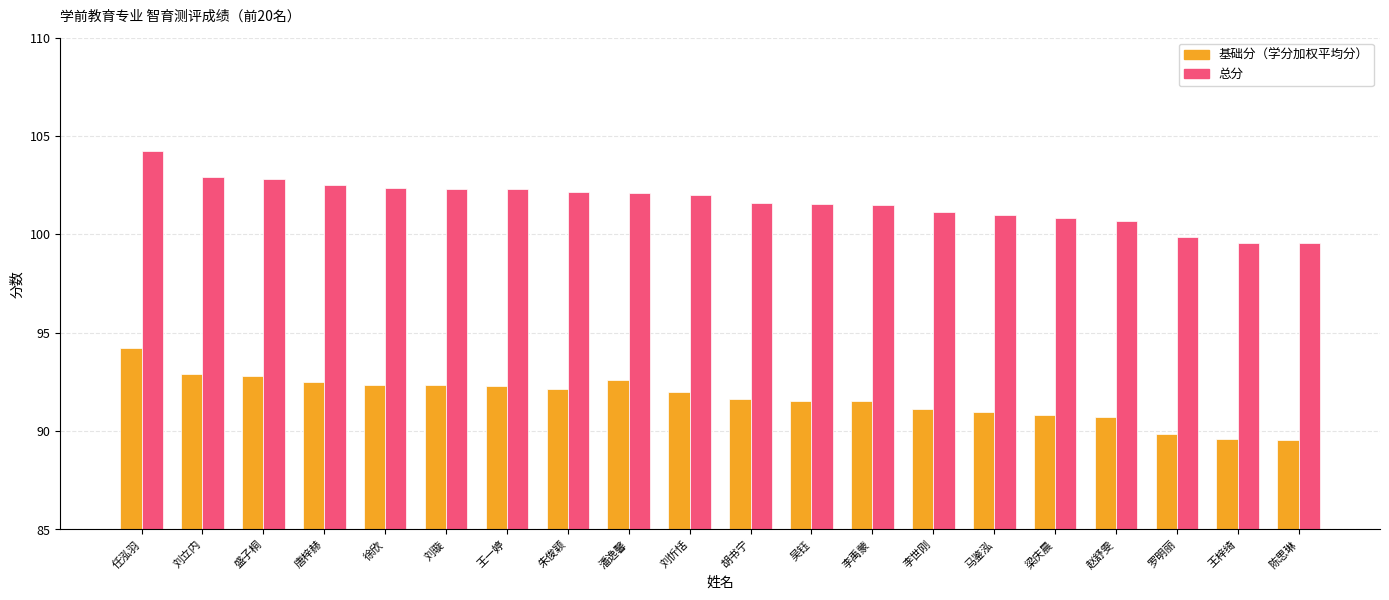

Rank the series by their maximum value, from lowest to highest.

基础分（学分加权平均分）, 总分